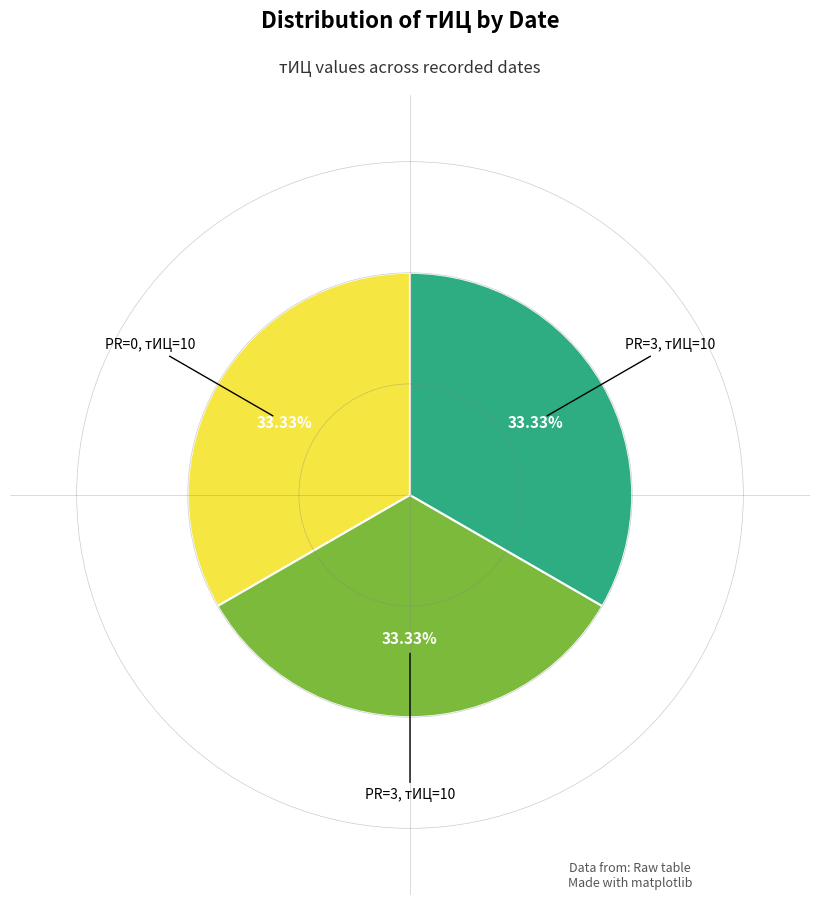

Is there any slice that represents more than half of the pie?

No